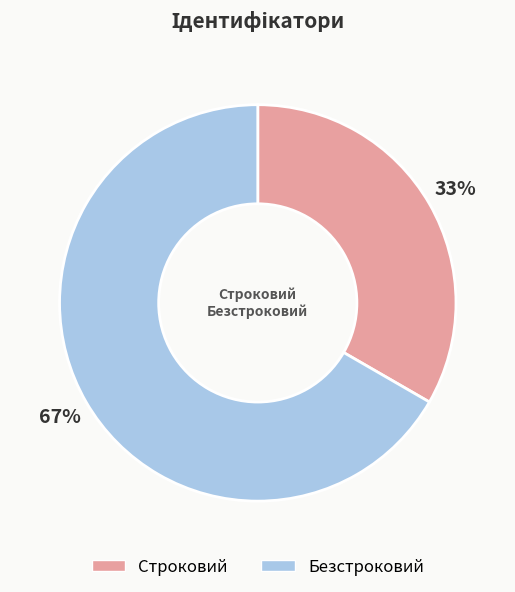

How many segments does this pie chart have?

2